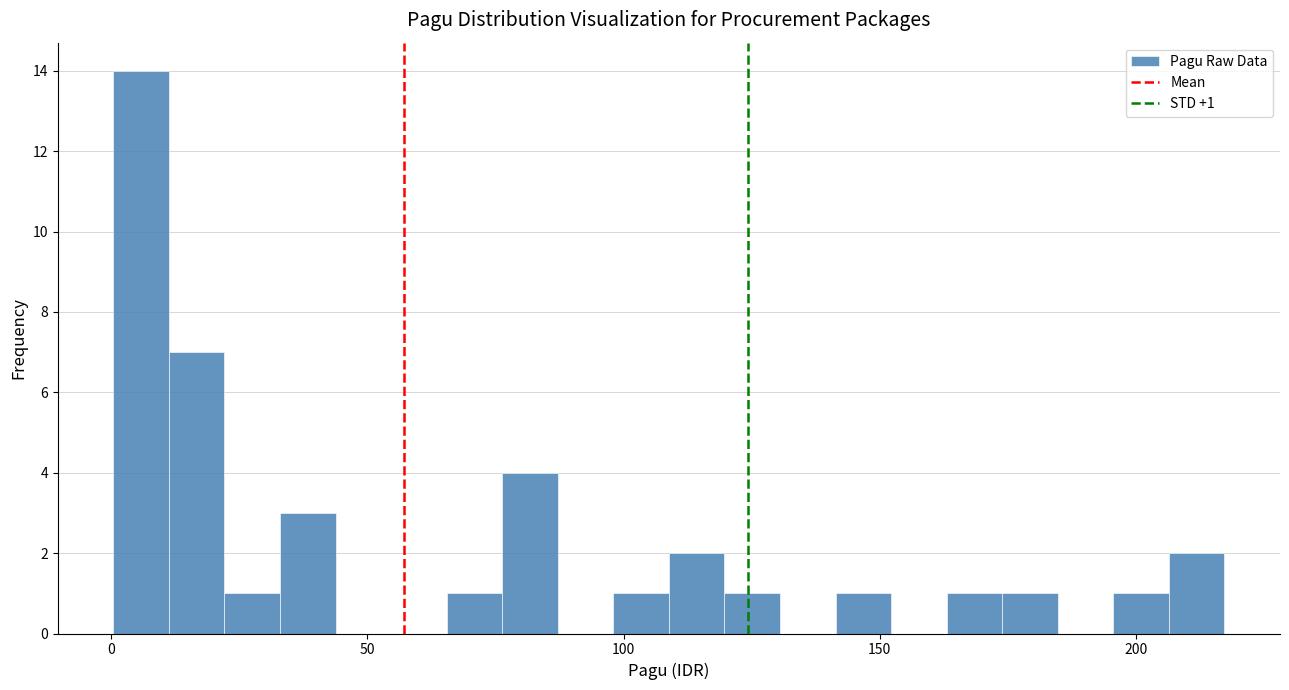

Around what value on the x-axis is the tallest bar? Give the approximate position of its centre, as read against the axis.

5